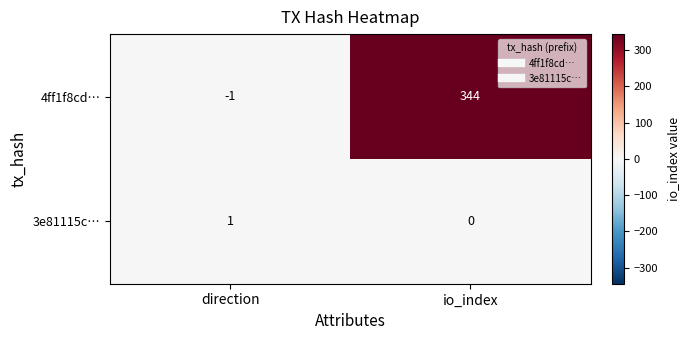

Which series has the largest total across all categories?

4ff1f8cd…